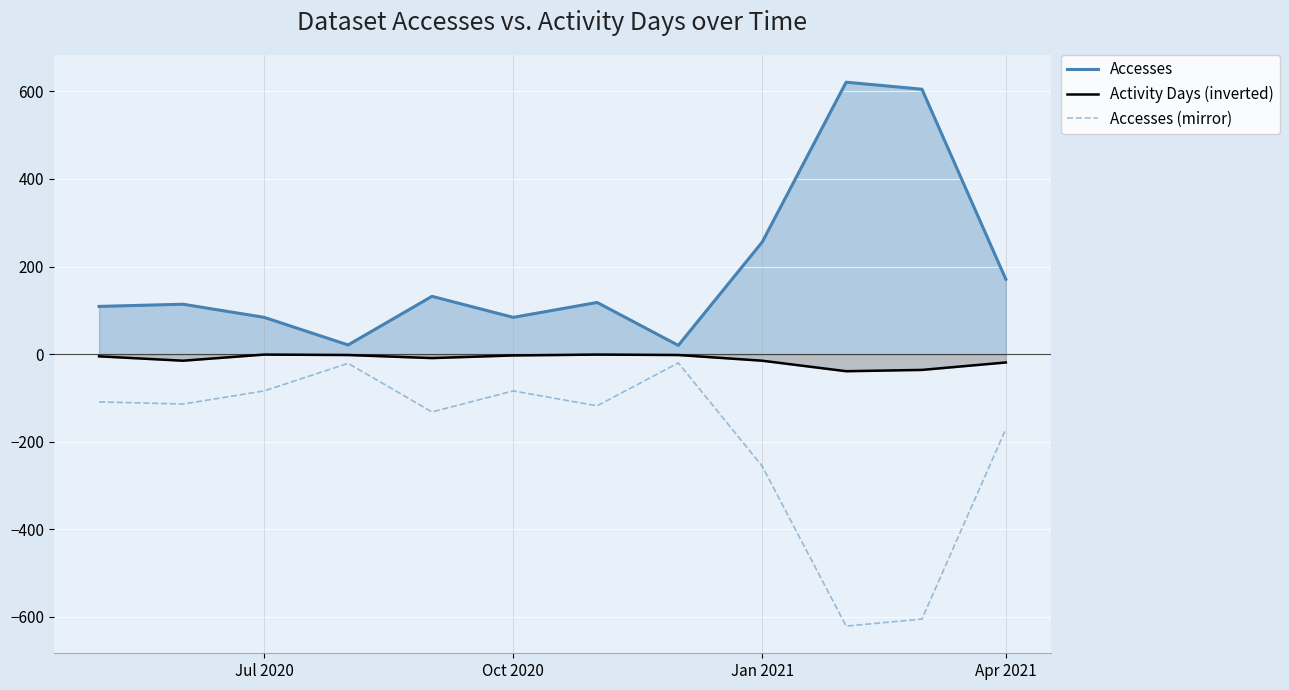

How many data points in Accesses are above 118?

5